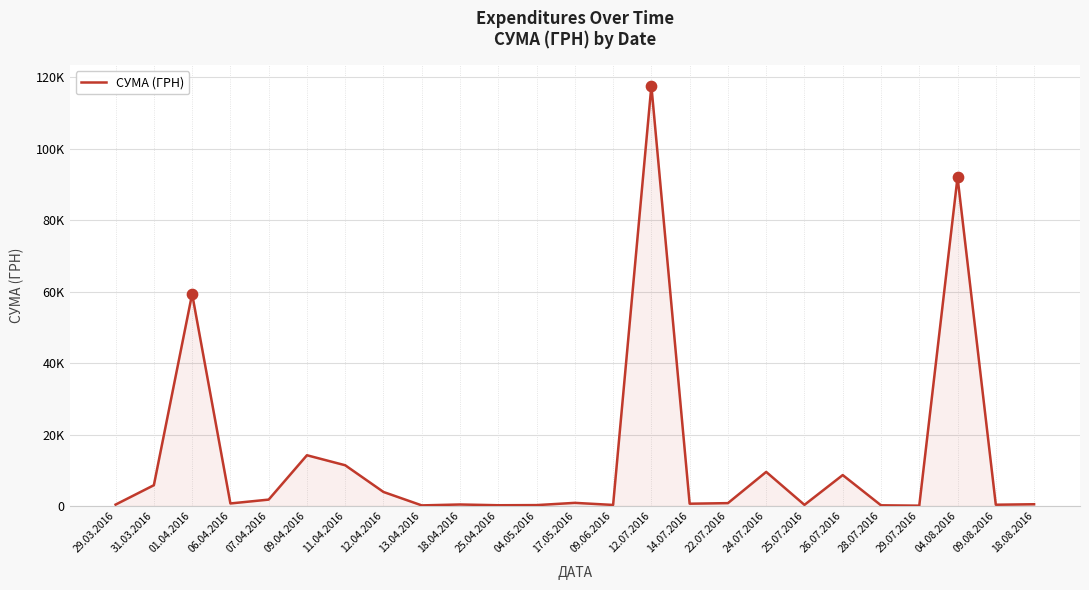

Between 09.08.2016 and 04.08.2016, which is larger?

04.08.2016